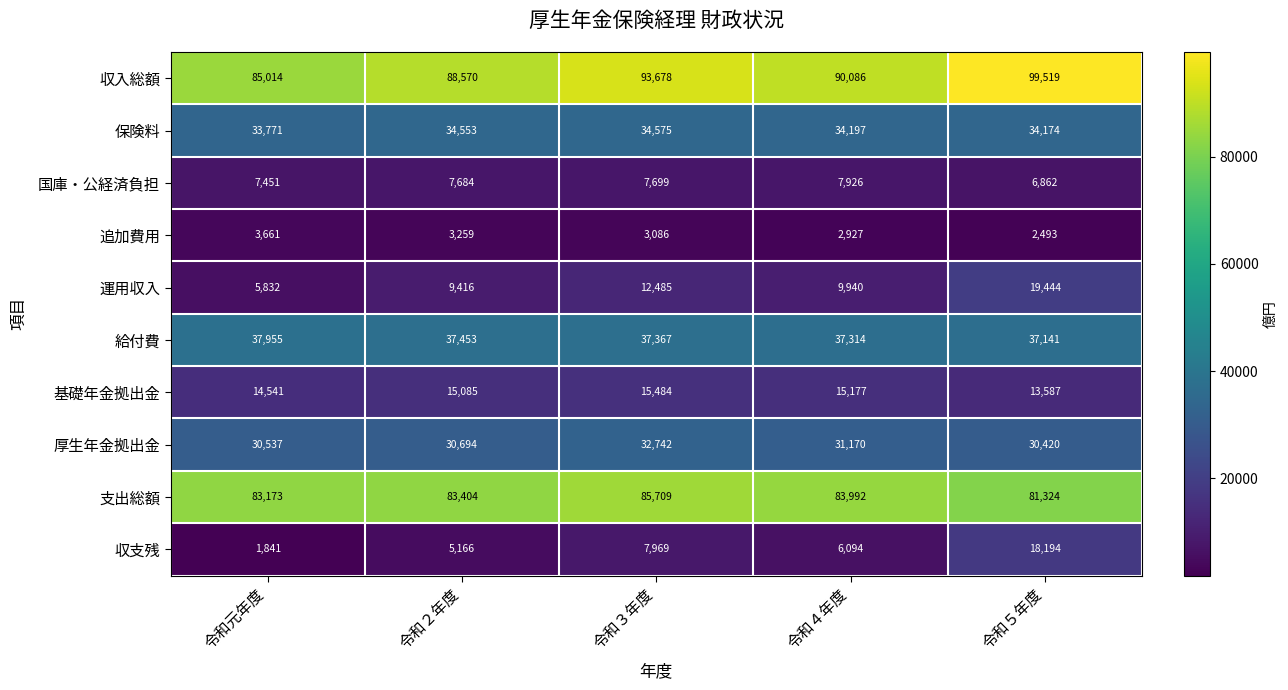

What is the minimum value shown in the chart?

1841